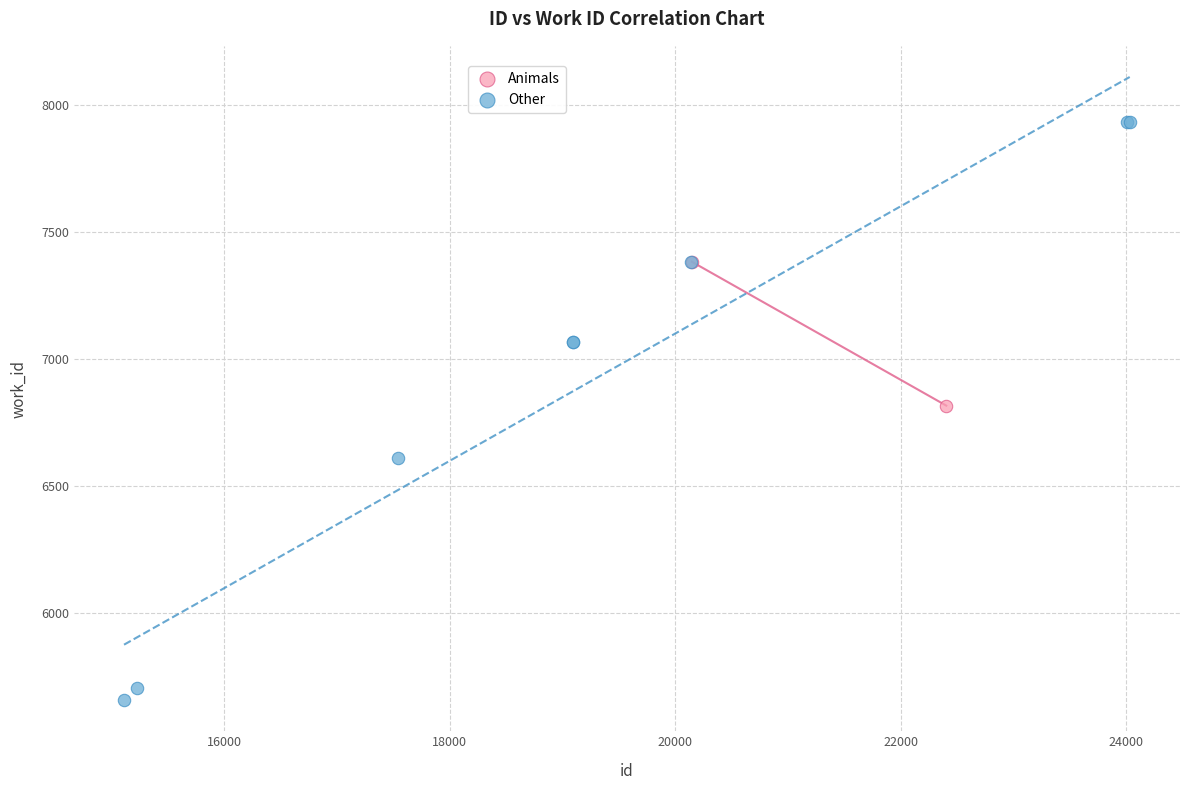

What are all the series names shown in the legend?

Animals, Other